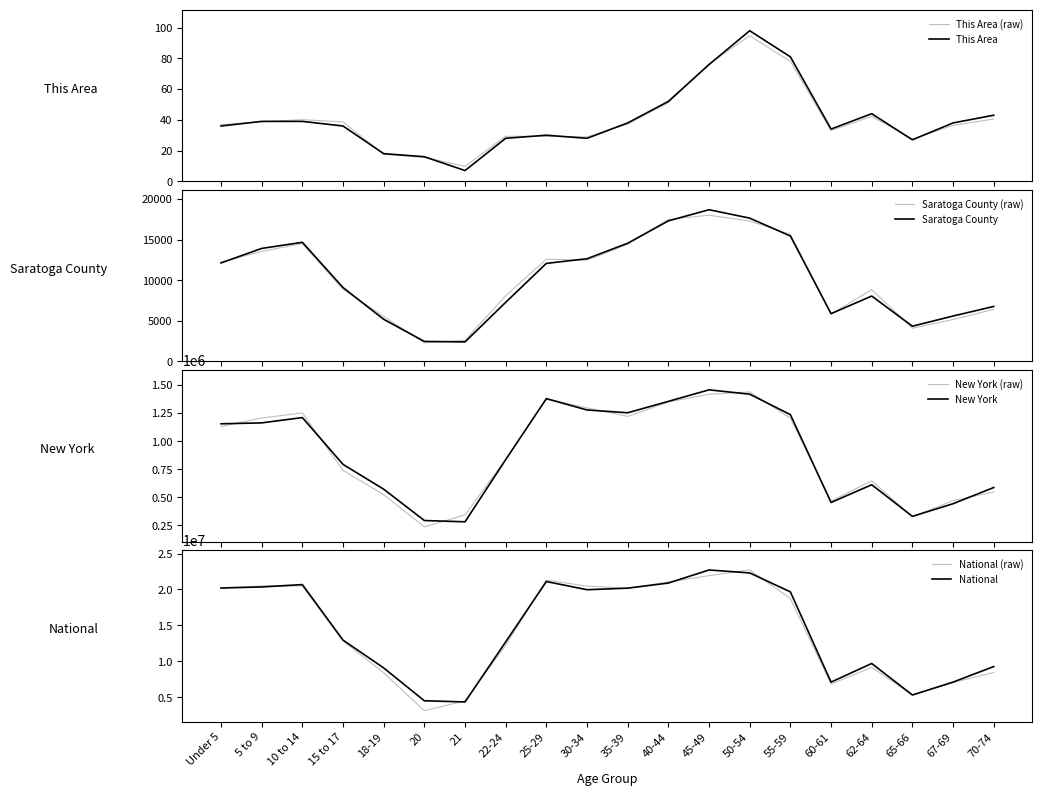

What are all the series names shown in the legend?

This Area, Saratoga County, New York, National